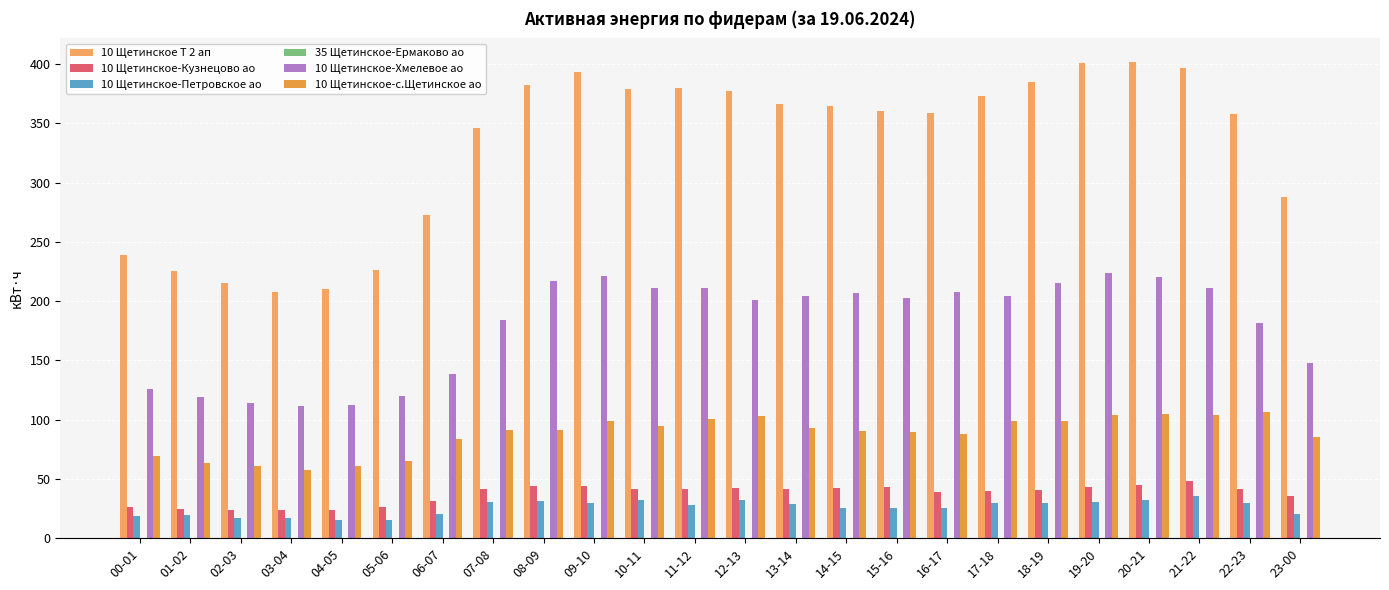

Read the 10 Щетинское-Петровское ао value at 10-11.

32.4